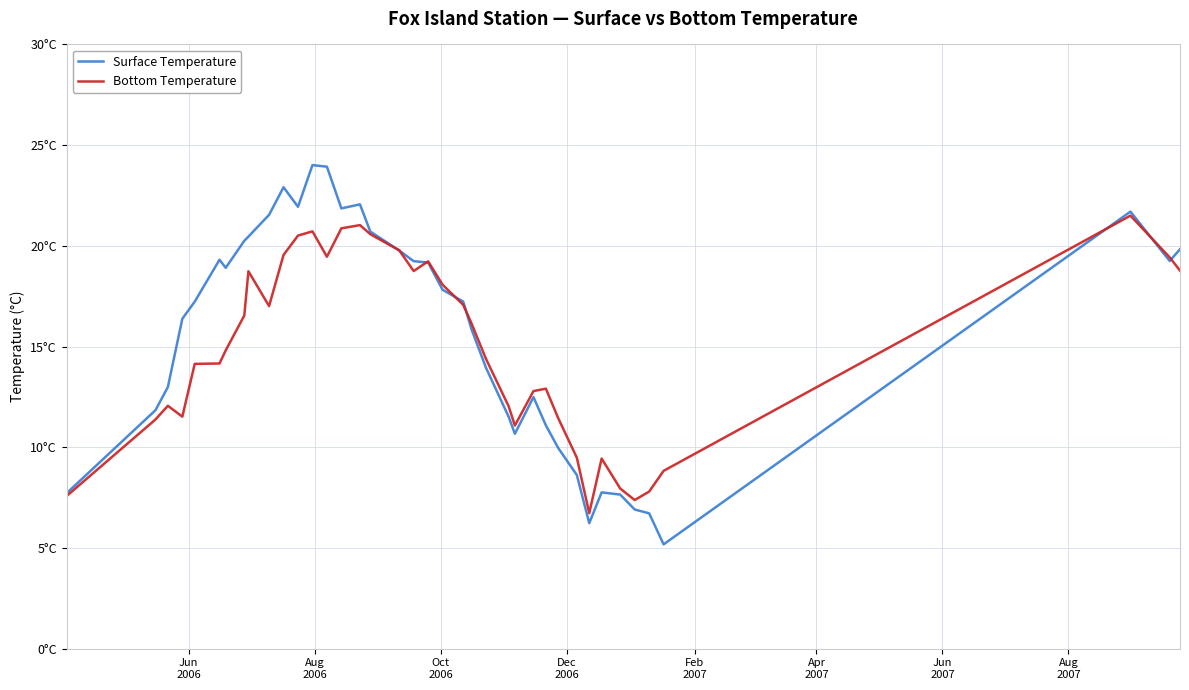

True or false: Bottom Temperature has more than 1 points higher than both neighbors.

True